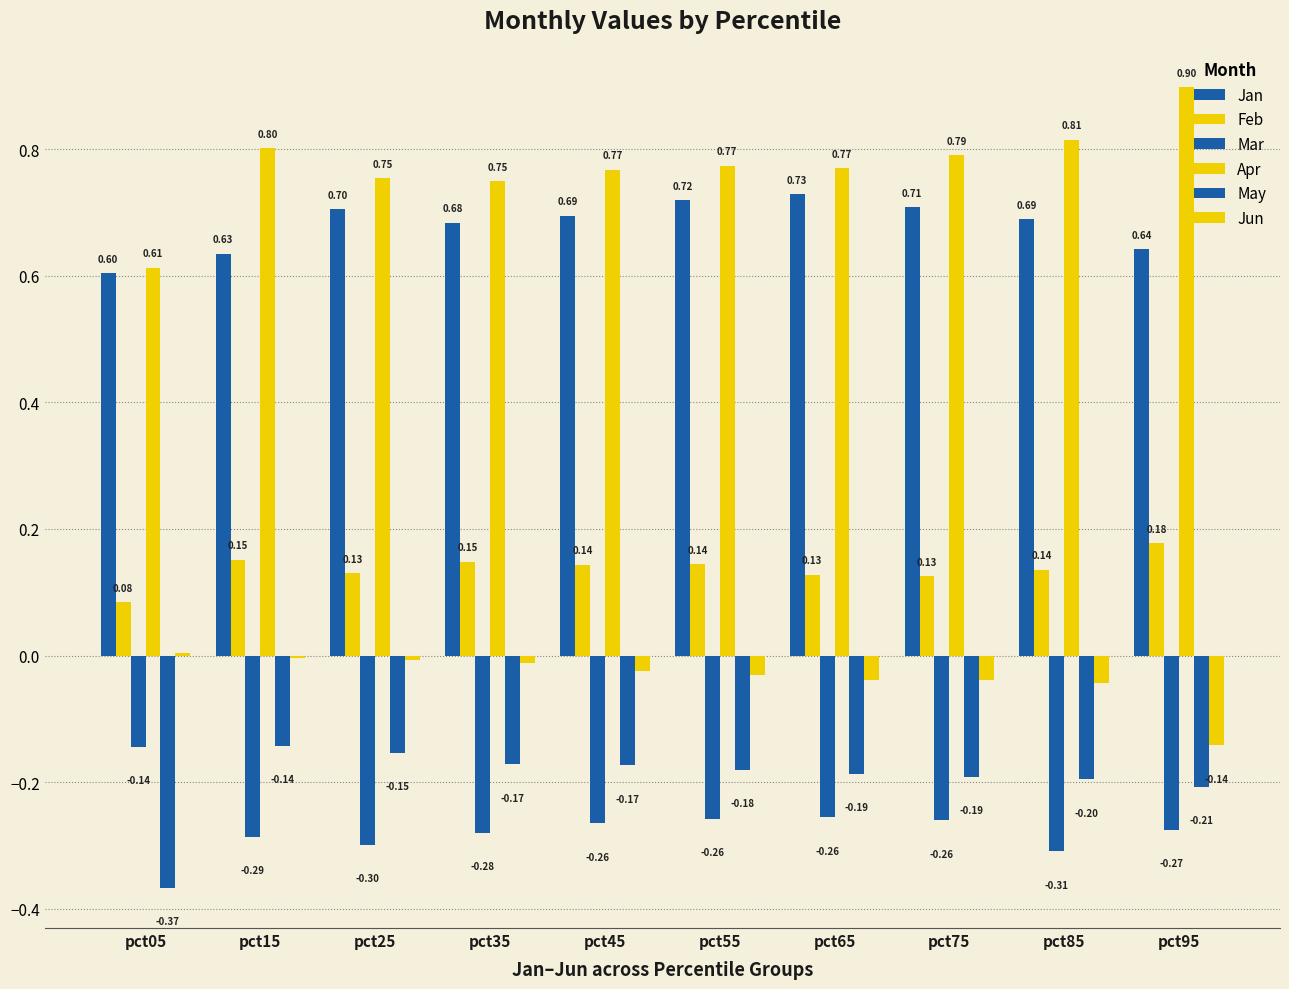

What is the maximum value for Mar?

-0.1